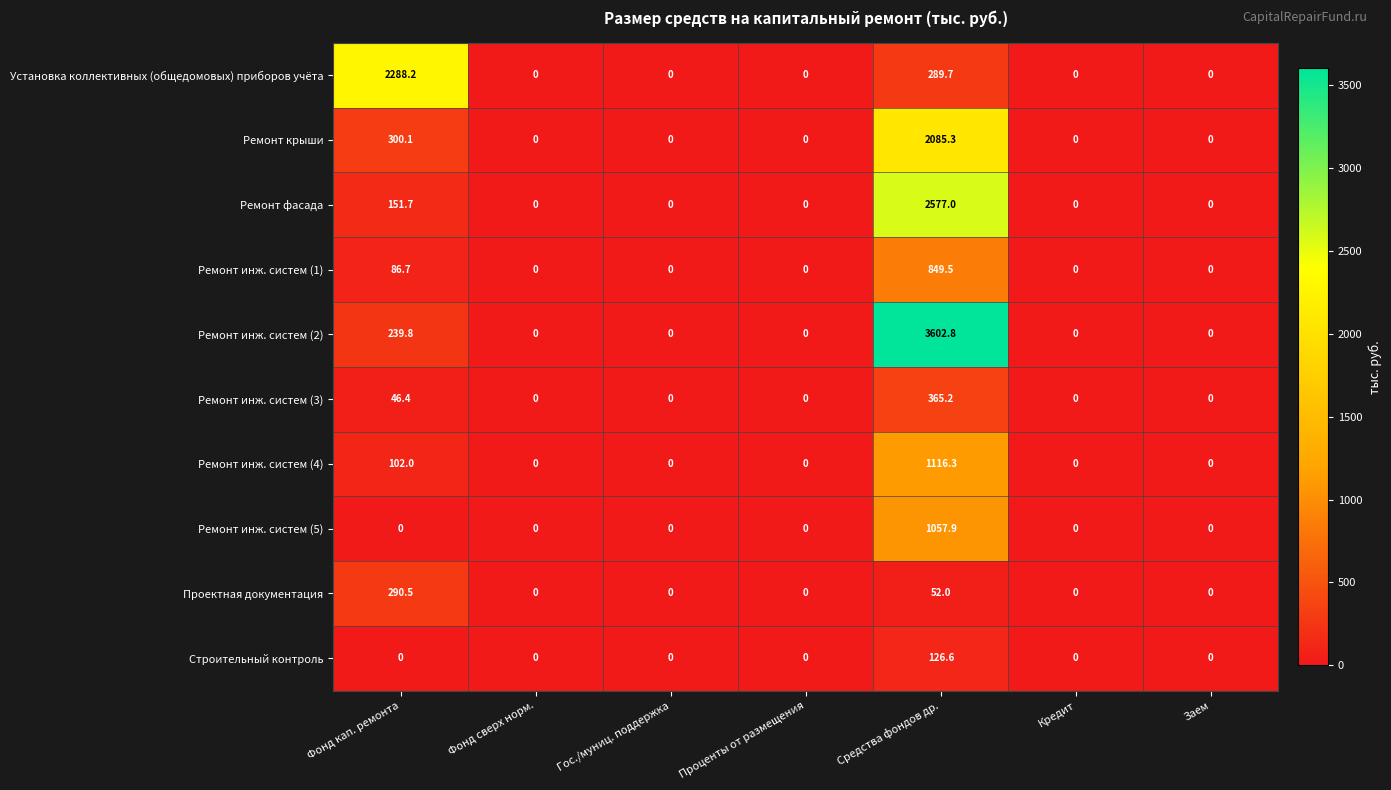

Which series has the largest range (max minus min)?

Ремонт инж. систем (2)